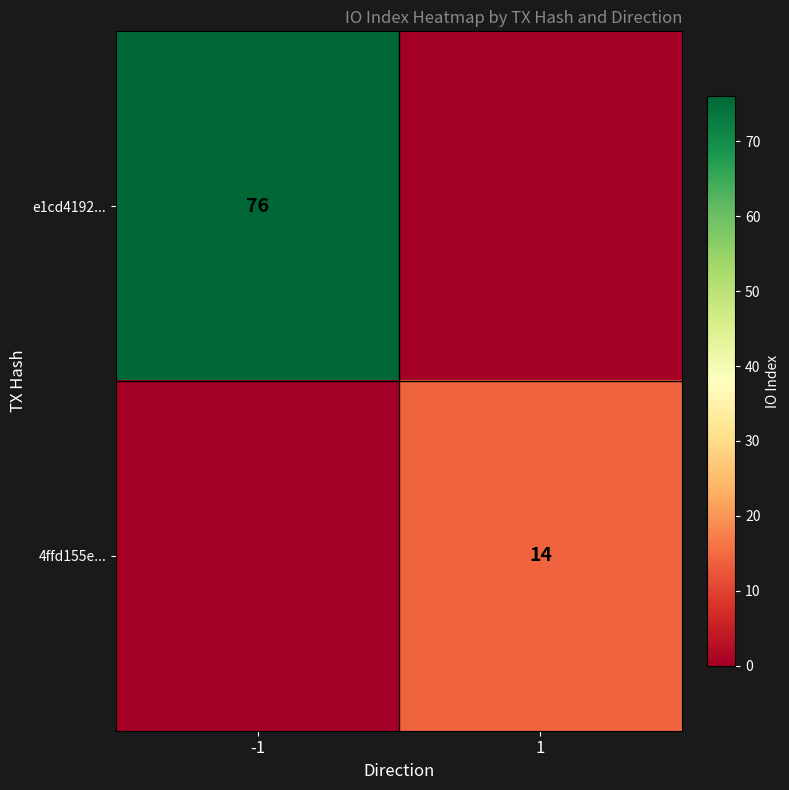

Is it true that 4ffd155e... equals 4 at 1?

False